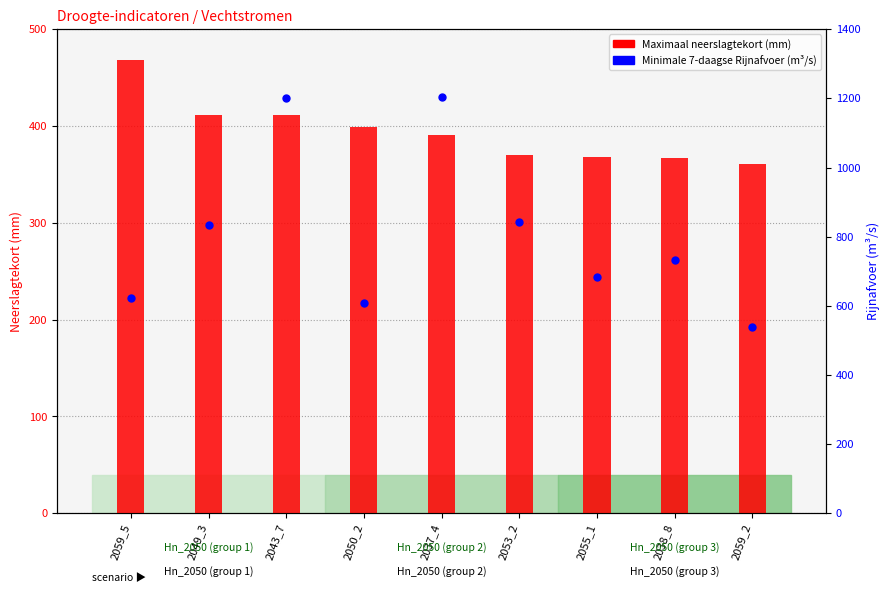

Is the value of Minimale 7-daagse Rijnafvoer (m³/s) at 2053_2 greater than the value of Maximaal neerslagtekort (mm) at 2059_5?

Yes